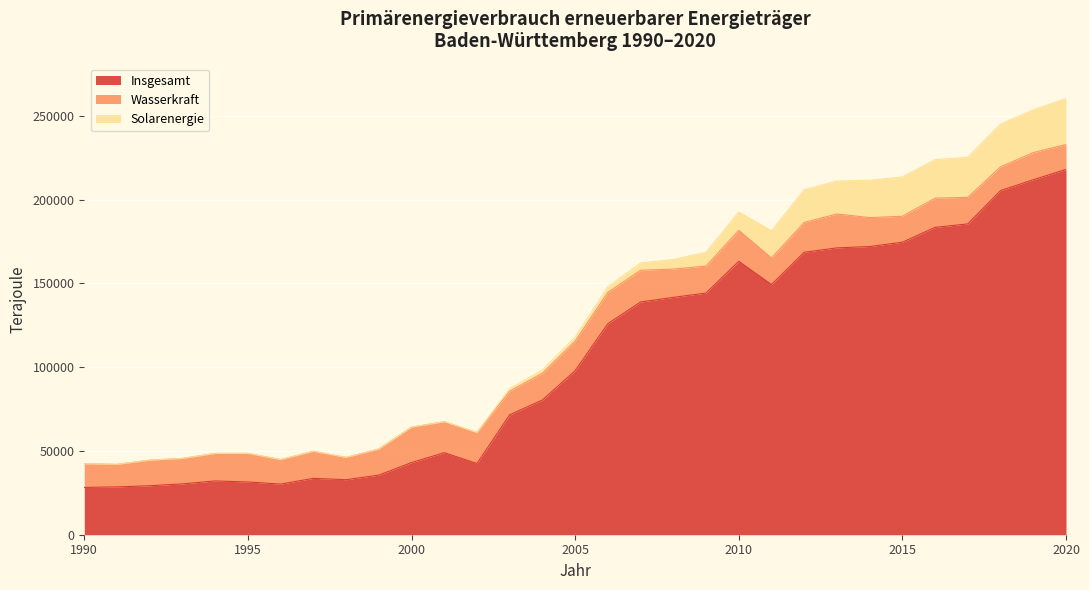

What are all the series names shown in the legend?

Insgesamt, Wasserkraft, Solarenergie